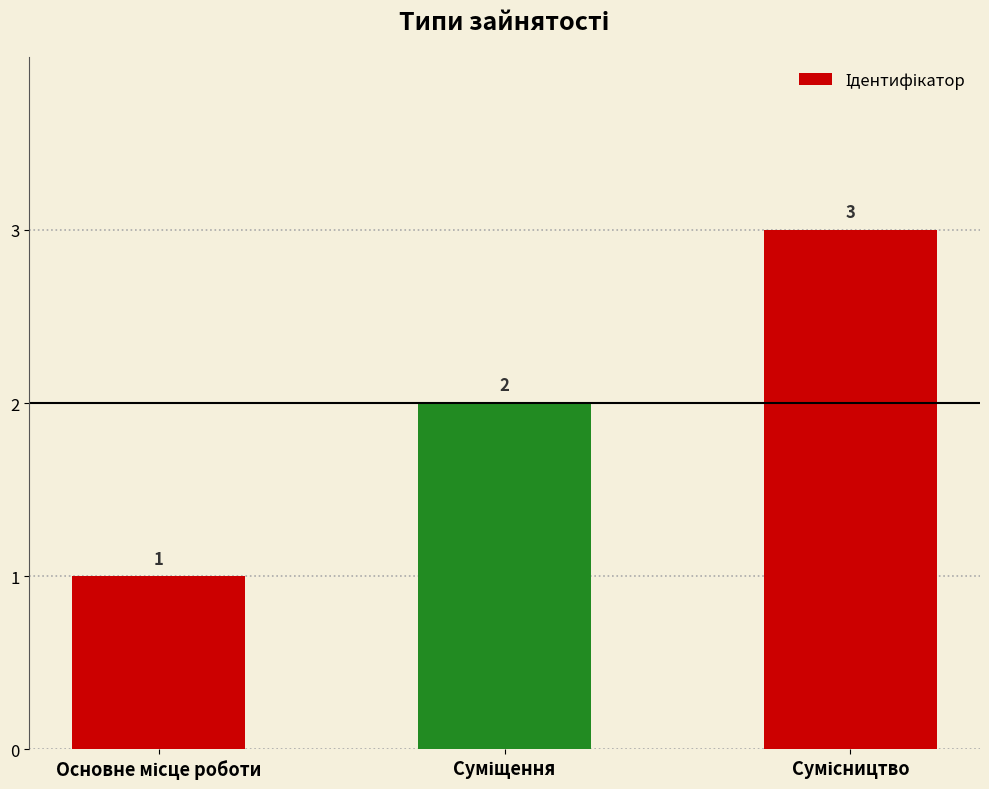

How many values are between 1 and 3?

3